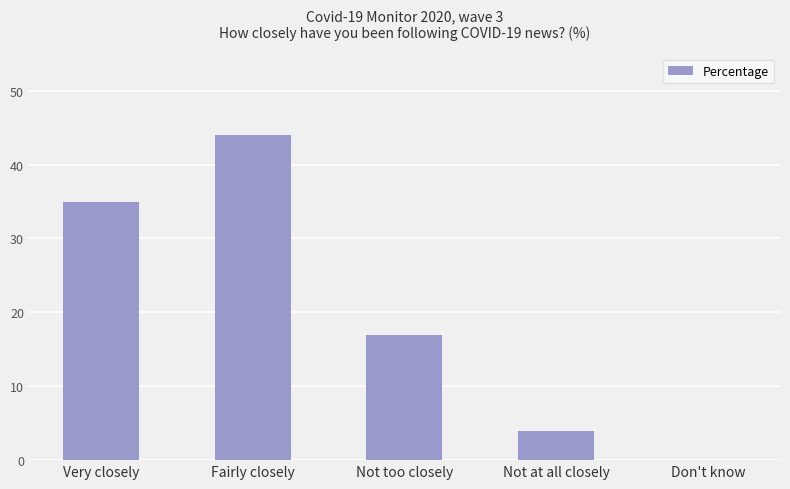

What is the change in value from Very closely to Fairly closely?

+9